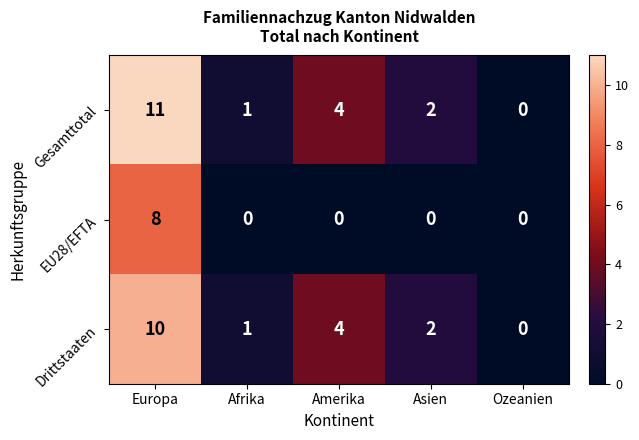

What is the sum of all Drittstaaten values?

17